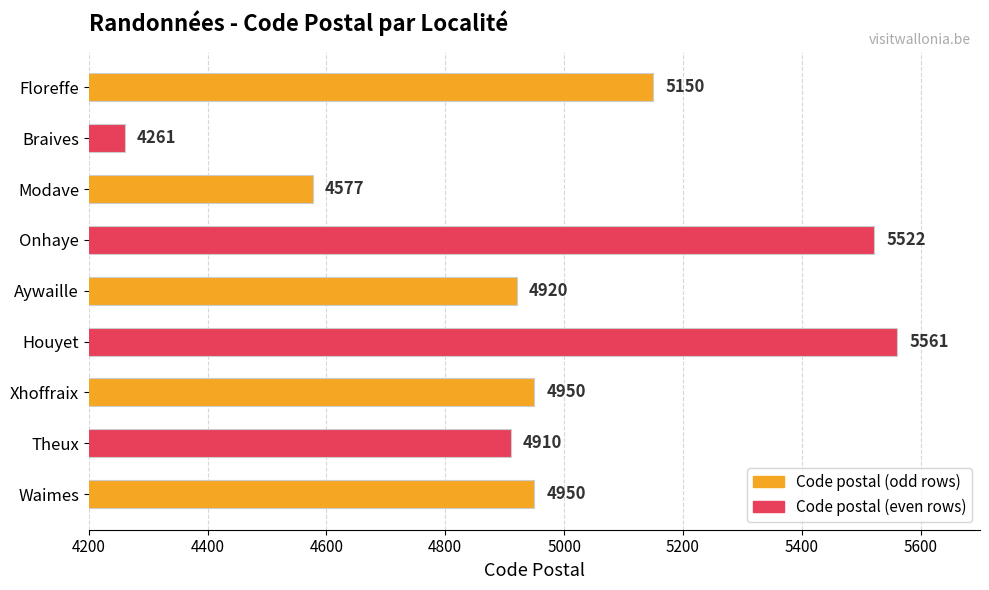

At which category does the chart reach its peak across all series?

Houyet